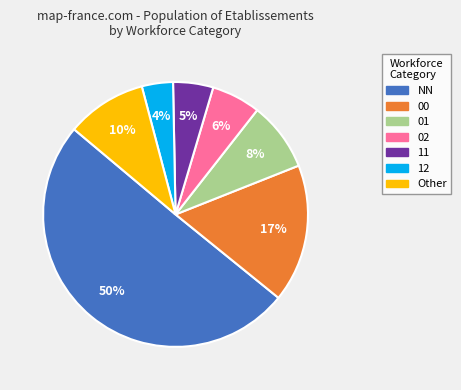

Rank the categories by value from lowest to highest.

12, 11, 02, 01, Other, 00, NN